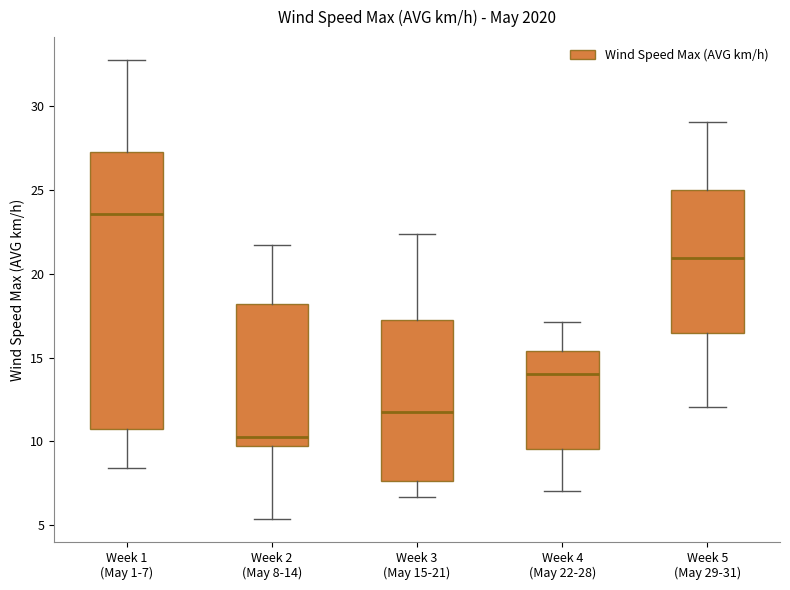

Which box is the tallest, from its lower edge to its upper edge?

Week 1 (May 1-7)